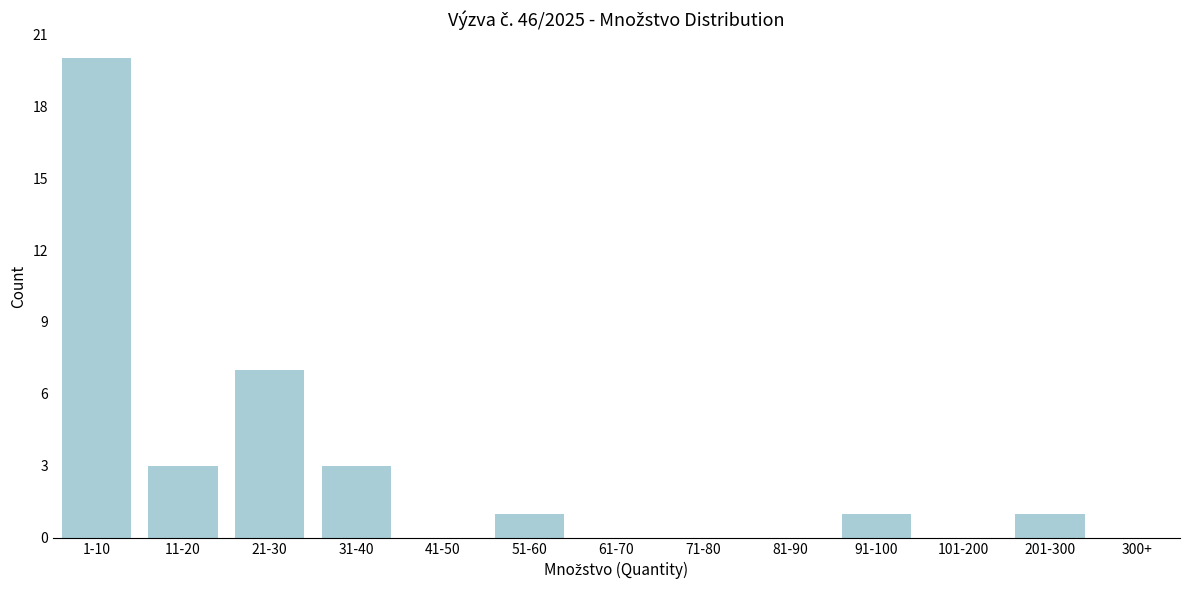

Reading left to right, transcribe all the data shown in this chart.

1-10=20	11-20=3	21-30=7	31-40=3	41-50=0	51-60=1	61-70=0	71-80=0	81-90=0	91-100=1	101-200=0	201-300=1	300+=0